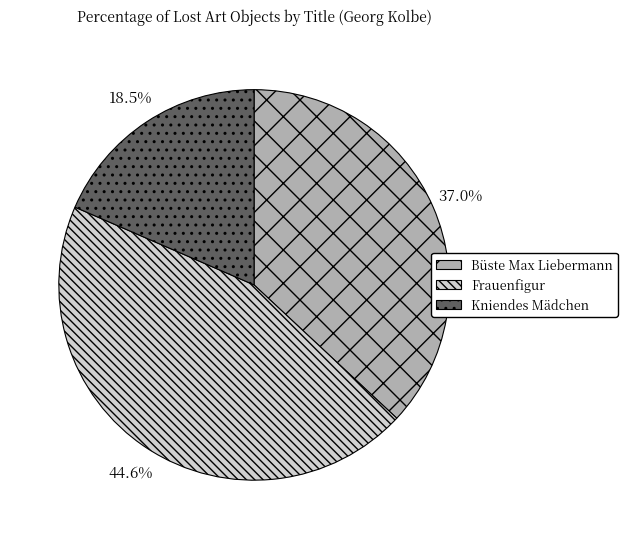

Does Kniendes Mädchen represent more than half of the total?

No